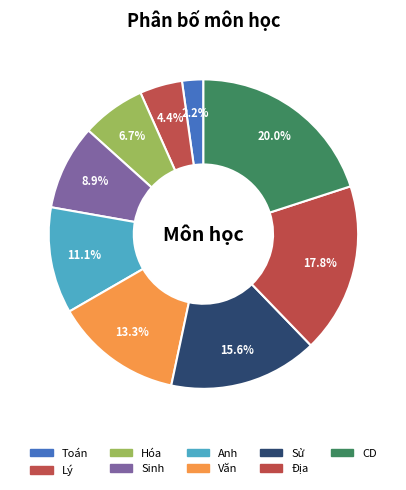

Between Toán and Hóa, which is larger?

Hóa